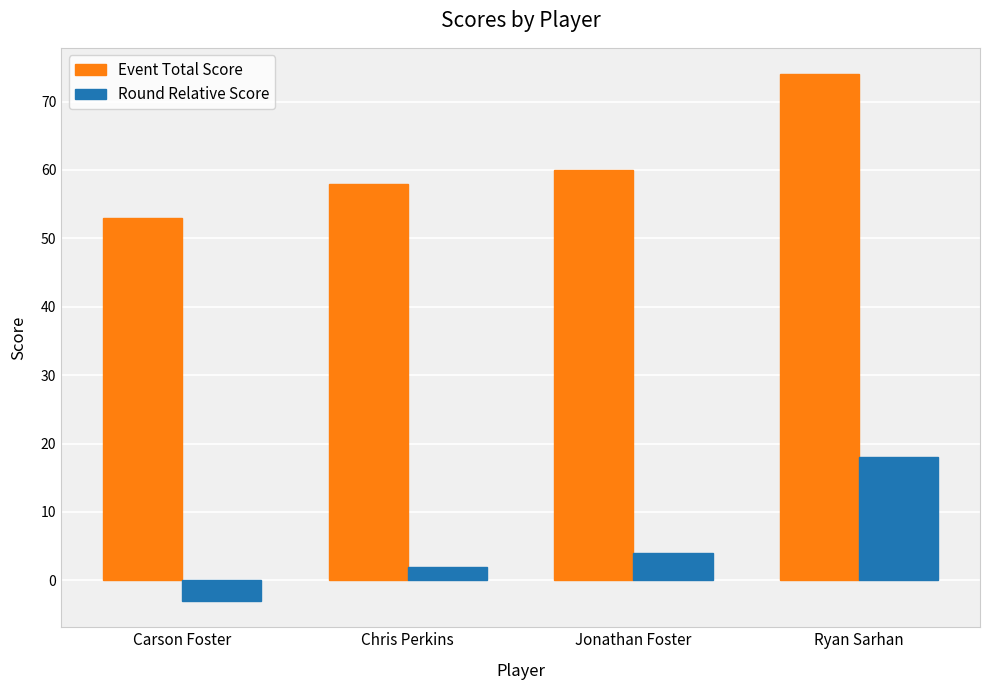

At which label is Round Relative Score closest to 7?

Jonathan Foster